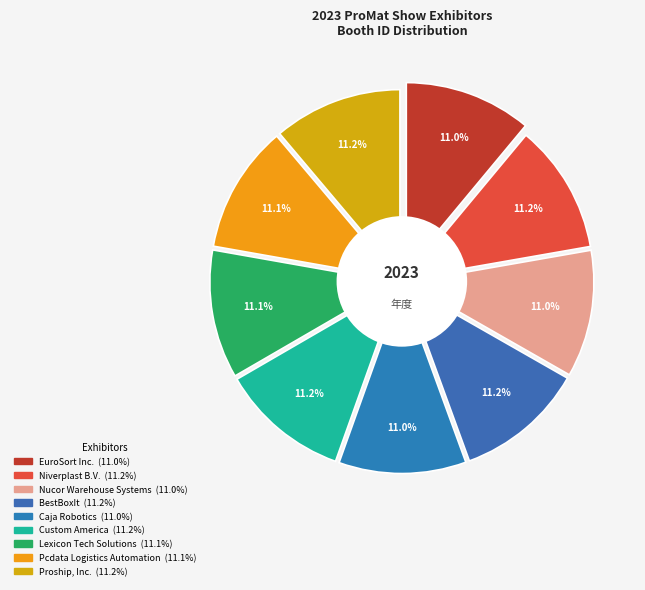

How many slices are in this pie chart?

9